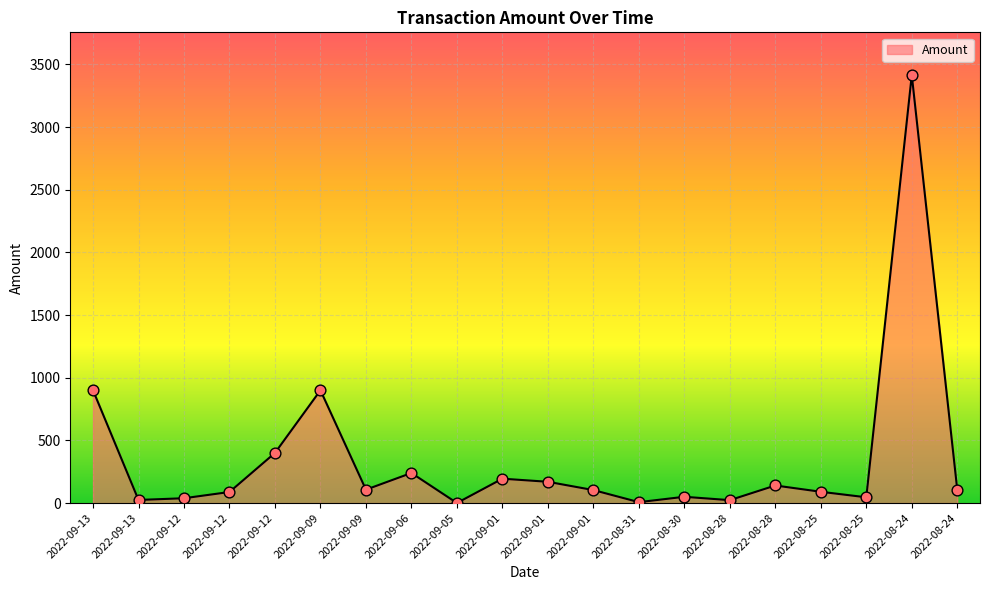

What is the ratio of the value at 2022-09-01 to the value at 2022-08-25?

1.9